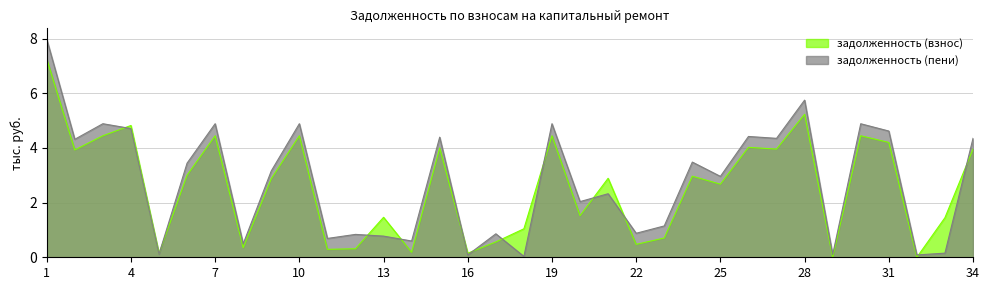

What are all the series names shown in the legend?

задолженность (взнос), задолженность (пени)